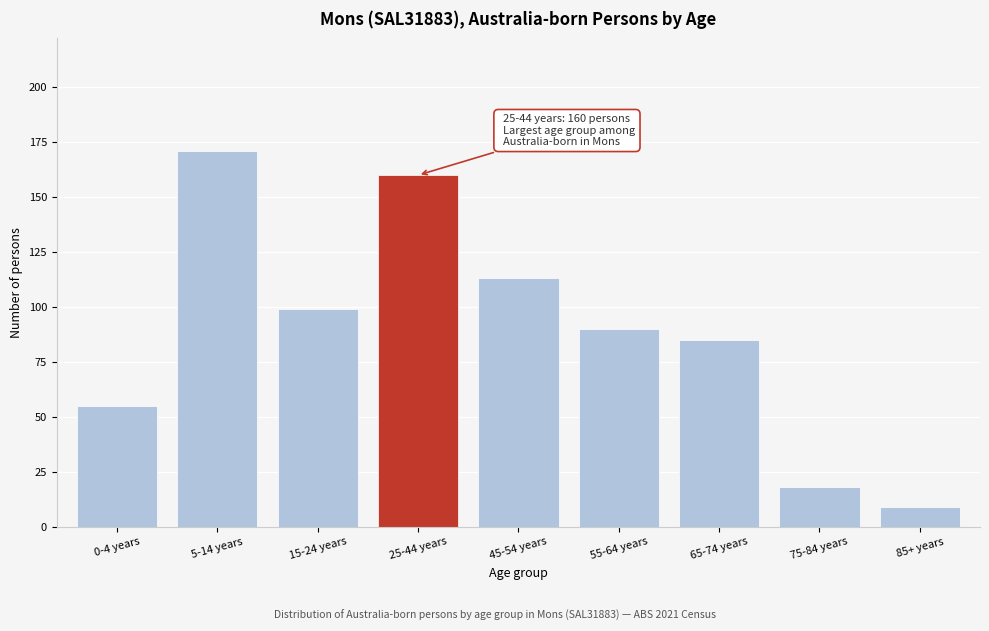

Reading left to right, list all the values displayed in this chart.

55	171	99	160	113	90	85	18	9